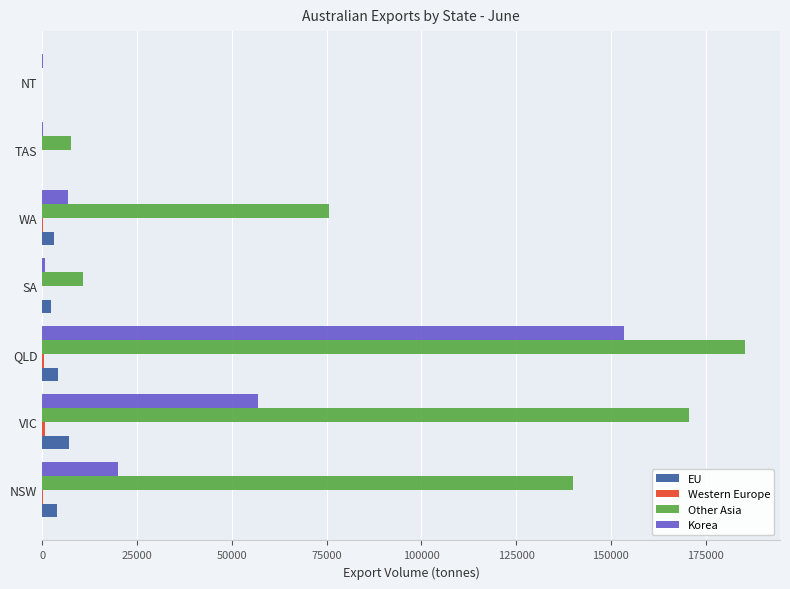

Which series has the widest spread of values?

Other Asia